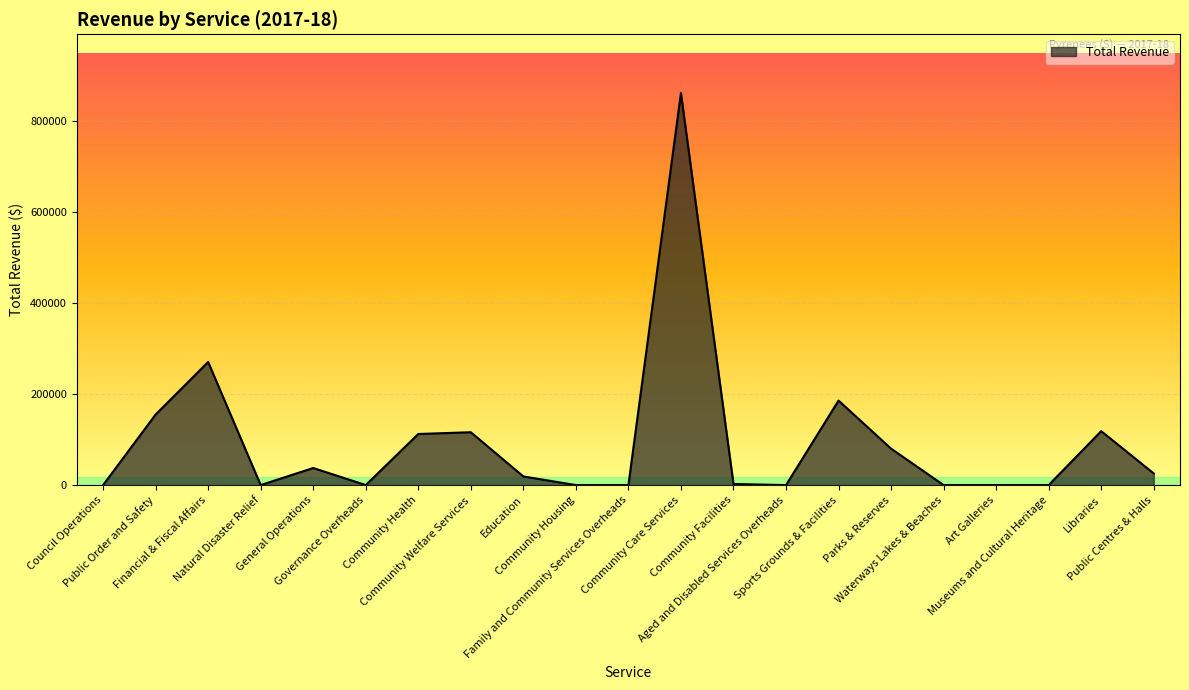

What is the greatest value displayed?

860871